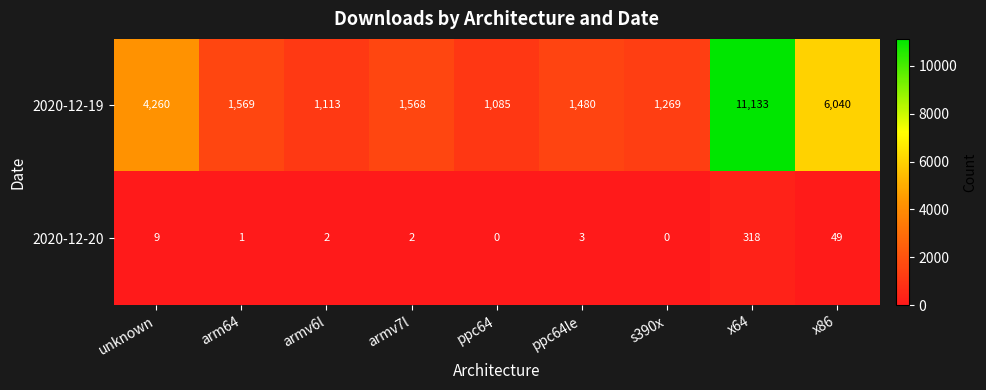

At which category is the sum across all series the highest?

x64